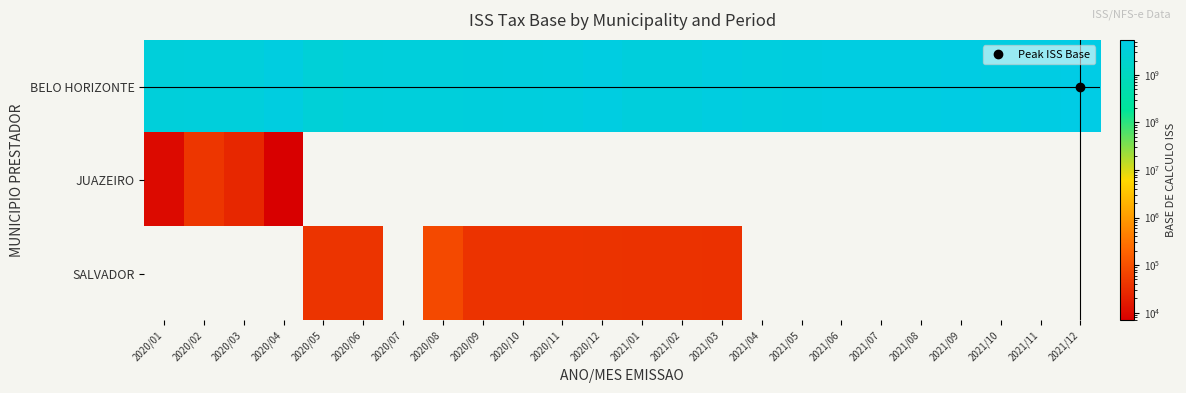

Reading left to right, extract all data points from this chart.

BELO HORIZONTE: 2020/01=3343025251.0	2020/02=3414994554.0	2020/03=3444785657.0	2020/04=4240797140.0	2020/05=2936623154.0	2020/06=3234718082.0	2020/07=3503264604.0	2020/08=3474210992.0	2020/09=3567205771.0	2020/10=3766823971.0	2020/11=3888025206.0	2020/12=4459944849.0	2021/01=3634046263.0	2021/02=3650706211.0	2021/03=4211033827.0	2021/04=4047030180.0	2021/05=4132175430.0	2021/06=4541985636.0	2021/07=4509594027.0	2021/08=4520194190.0	2021/09=4940801945.0	2021/10=4523983668.0	2021/11=4942015764.0	2021/12=5440911611.0
JUAZEIRO: 2020/01=9927.3	2020/02=42251.6	2020/03=25741.4	2020/04=6854.9	2020/05=0.0	2020/06=0.0	2020/07=0.0	2020/08=0.0	2020/09=0.0	2020/10=0.0	2020/11=0.0	2020/12=0.0	2021/01=0.0	2021/02=0.0	2021/03=0.0	2021/04=0.0	2021/05=0.0	2021/06=0.0	2021/07=0.0	2021/08=0.0	2021/09=0.0	2021/10=0.0	2021/11=0.0	2021/12=0.0
SALVADOR: 2020/01=0.0	2020/02=0.0	2020/03=0.0	2020/04=0.0	2020/05=39837.2	2020/06=39694.6	2020/07=0.0	2020/08=79369.4	2020/09=38749.9	2020/10=39227.2	2020/11=38592.5	2020/12=37741.3	2021/01=37121.4	2021/02=36919.7	2021/03=35743.8	2021/04=0.0	2021/05=0.0	2021/06=0.0	2021/07=0.0	2021/08=0.0	2021/09=0.0	2021/10=0.0	2021/11=0.0	2021/12=0.0